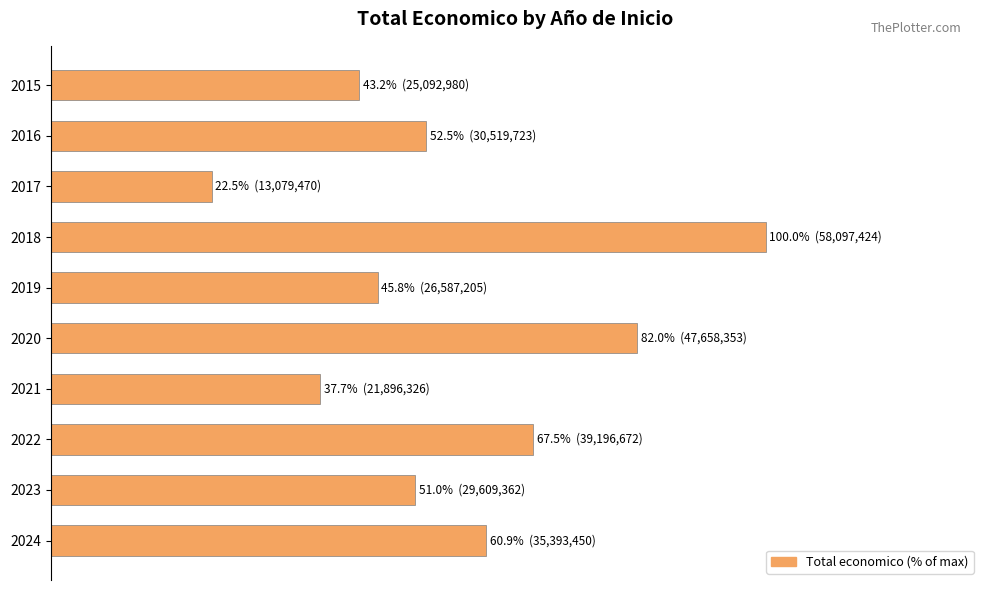

How many bars are there in total?

10